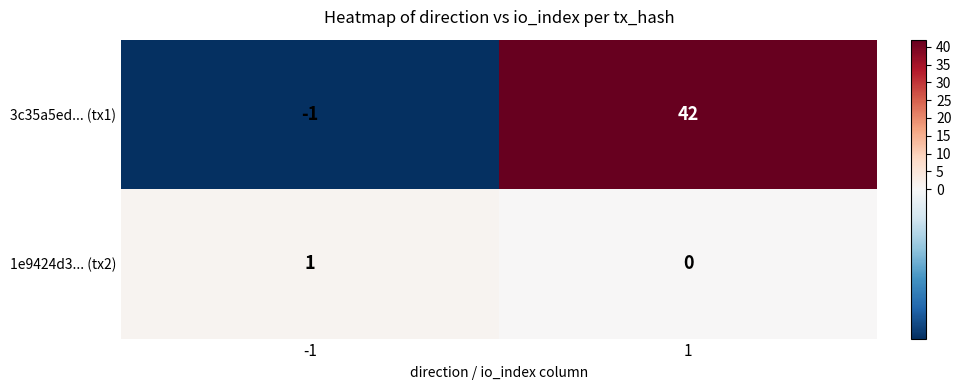

Count the number of categories in the chart.

2